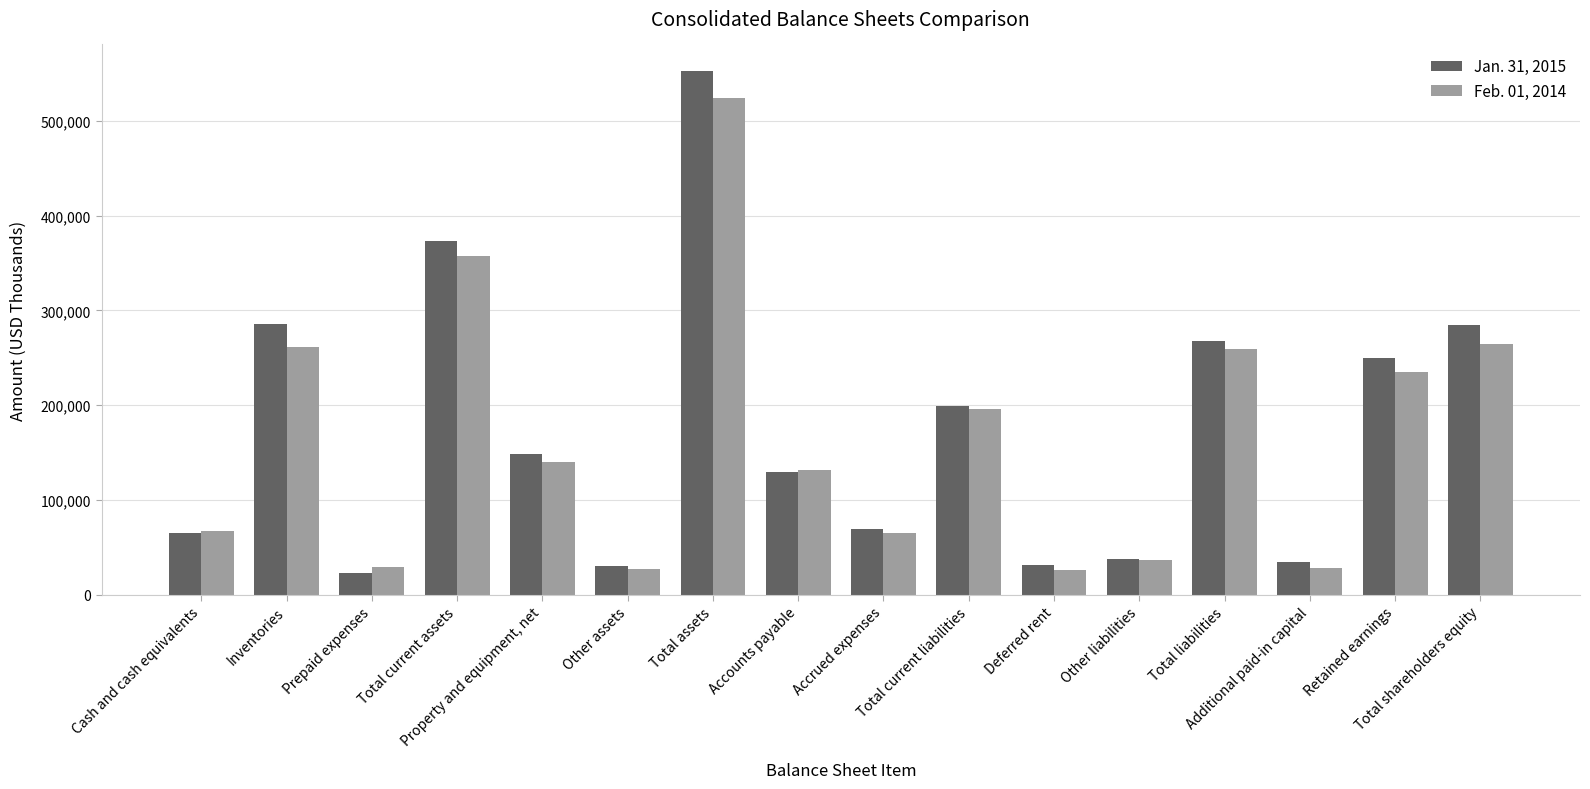

What is the average value of the Feb. 01, 2014 series?

165639